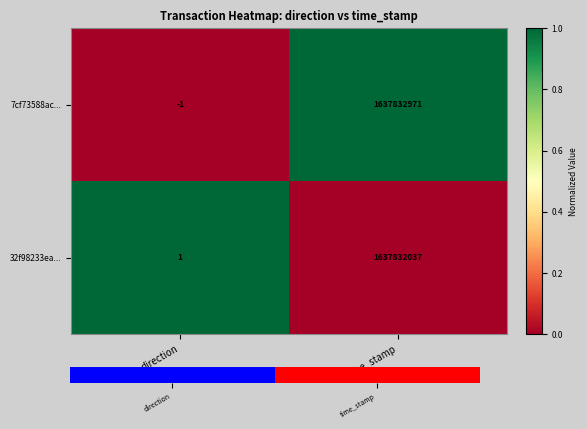

What is the spread (max minus min) of values at time_stamp?

934